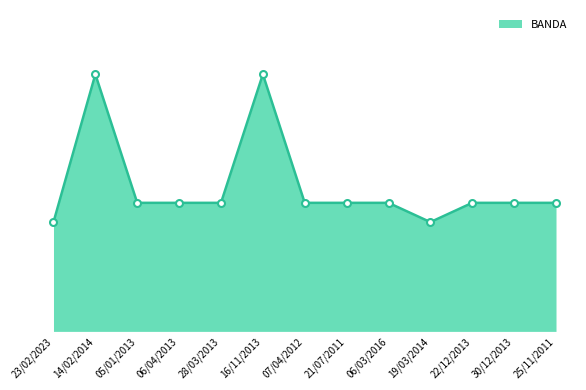

What is the minimum value shown in the chart?

17